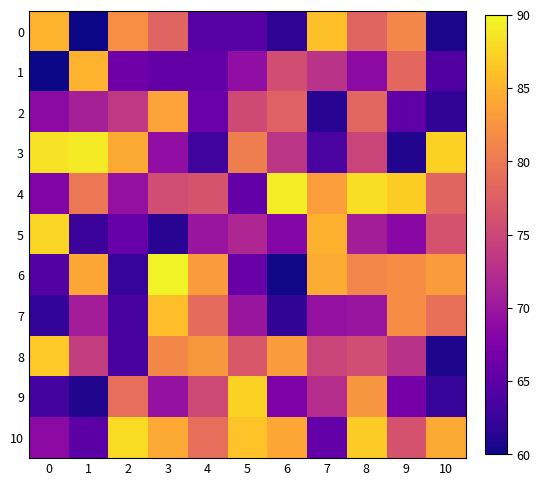

Which series has the largest total across all categories?

10